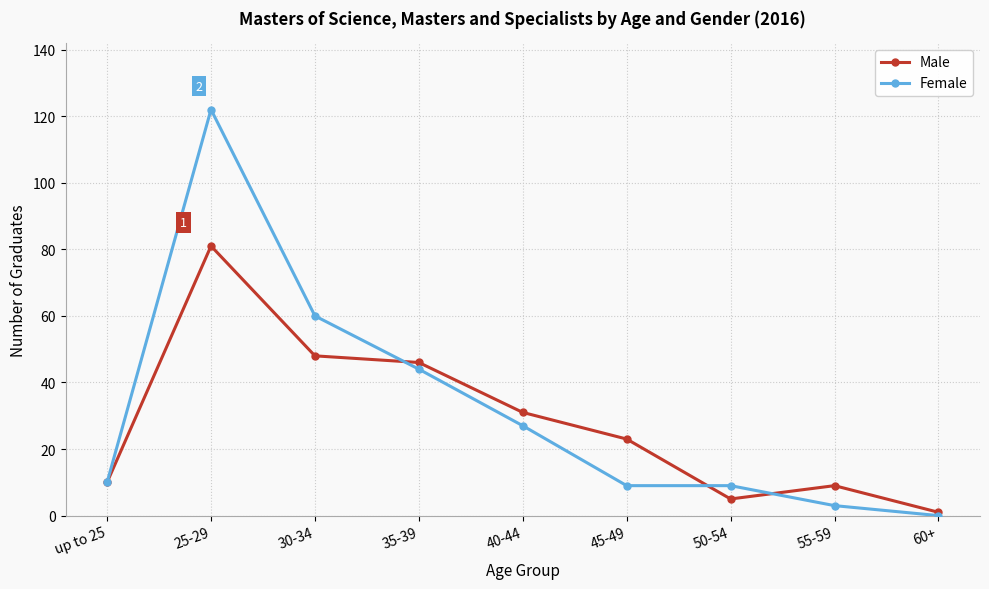

At which label does Female reach its minimum?

60+